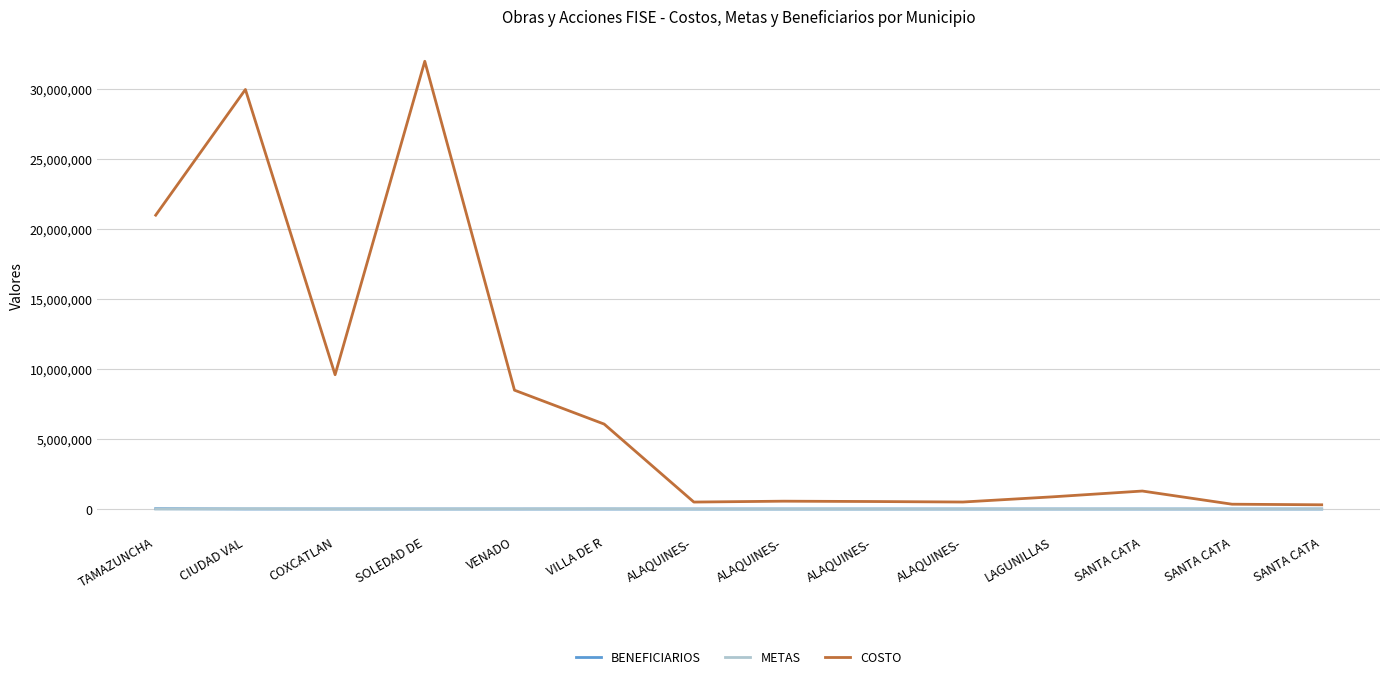

Is the value of COSTO at ALAQUINES- greater than the value of BENEFICIARIOS at ALAQUINES-?

Yes